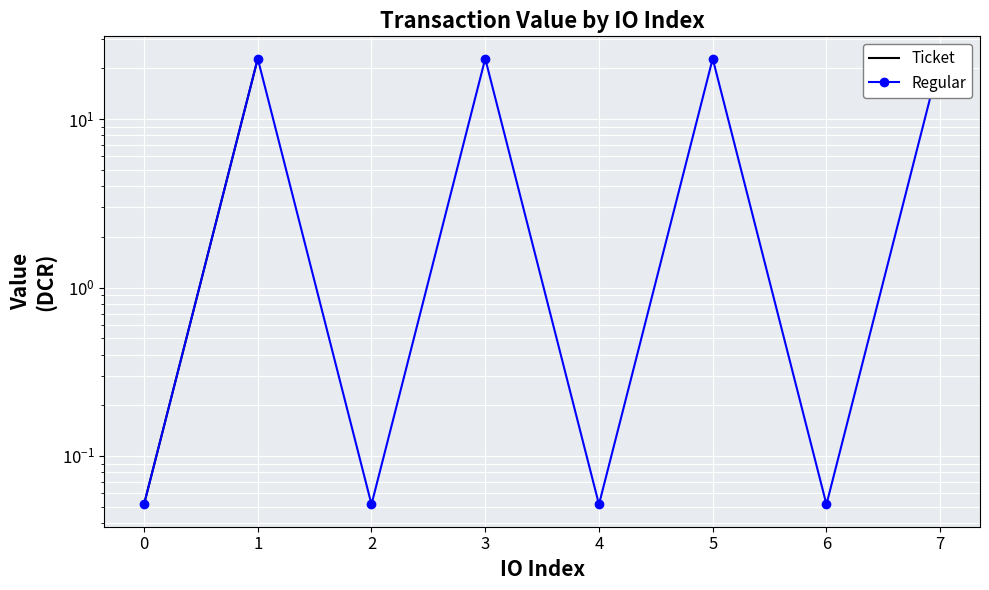

After their last crossing, which series has the higher values: Ticket or Regular?

Ticket